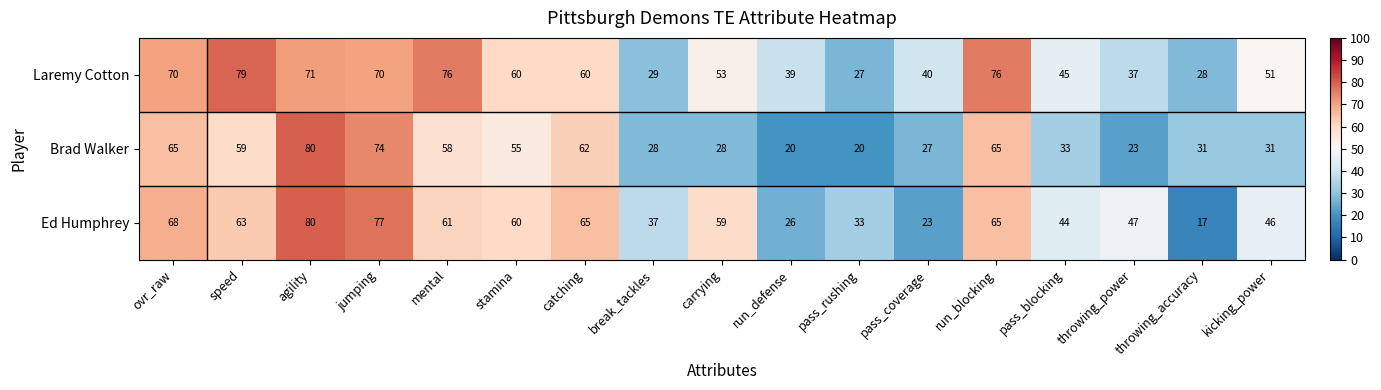

What is the total value across all series at pass_coverage?

90